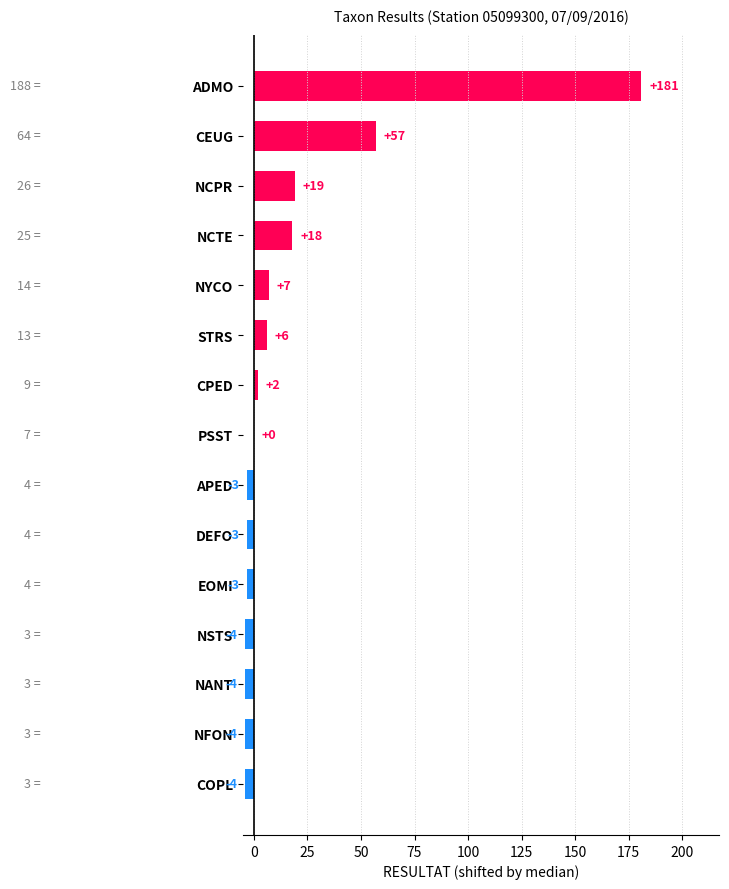

Is it true that the value at NFON is -4?

True